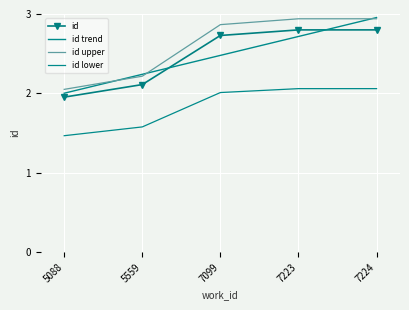

True or false: there are more than 1 points higher than both neighbors.

False